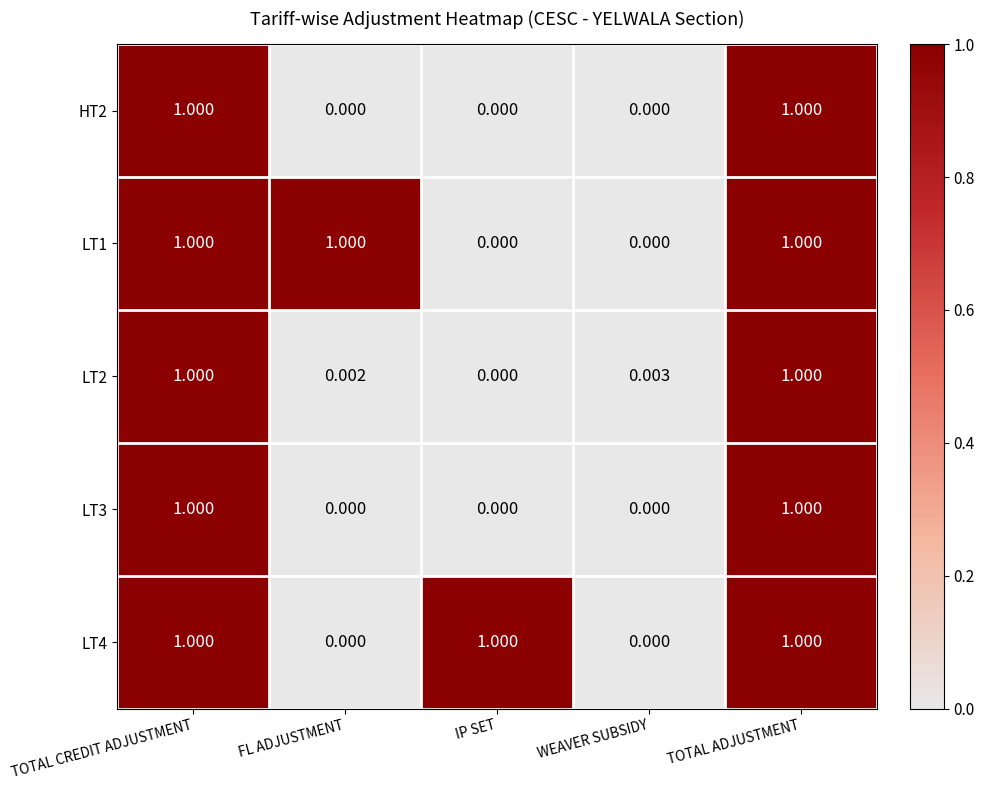

Is the value of LT1 at TOTAL CREDIT ADJUSTMENT greater than the value of LT2 at WEAVER SUBSIDY?

Yes